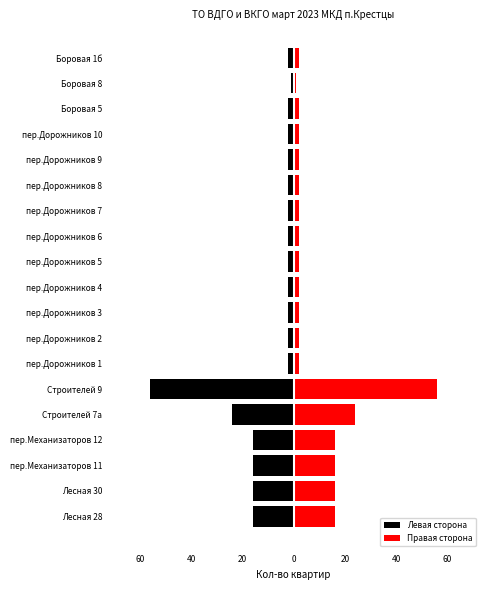

At how many categories does at least one series exceed 33?

1